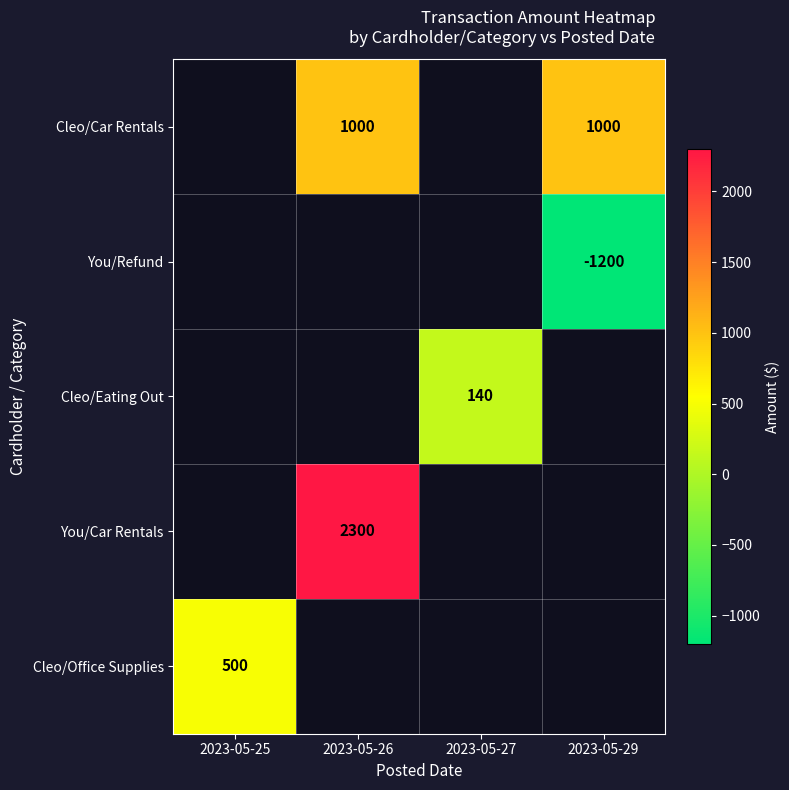

Which series has the largest total across all categories?

You/Car Rentals